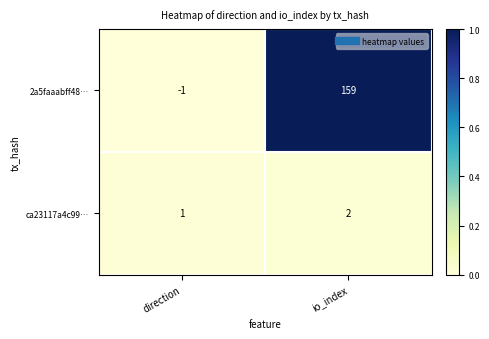

Rank the categories by ca23117a4c99… value from lowest to highest.

direction, io_index